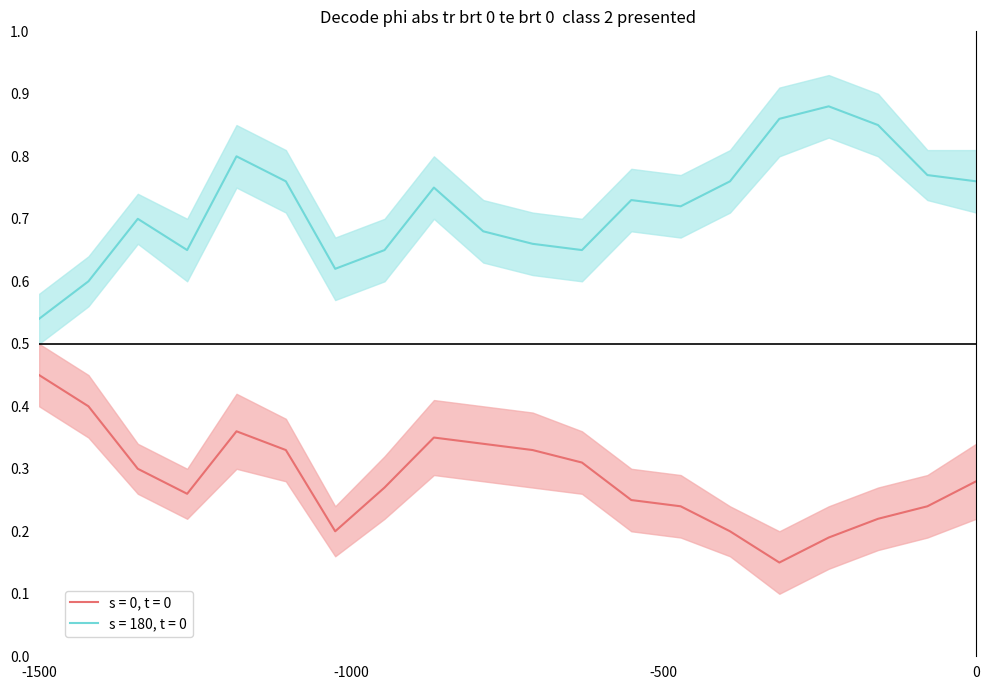

What is the sum of all s = 180, t = 0 values?

14.4